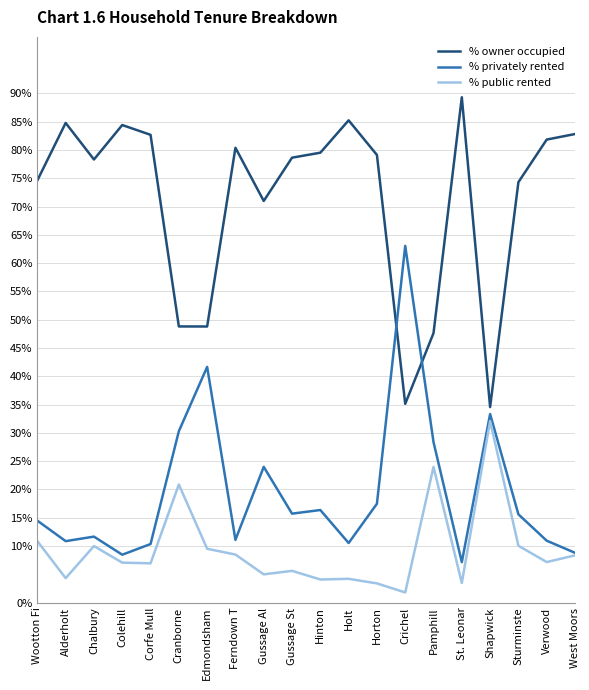

Is the value of % owner occupied at Holt greater than the value of % public rented at Chalbury?

Yes